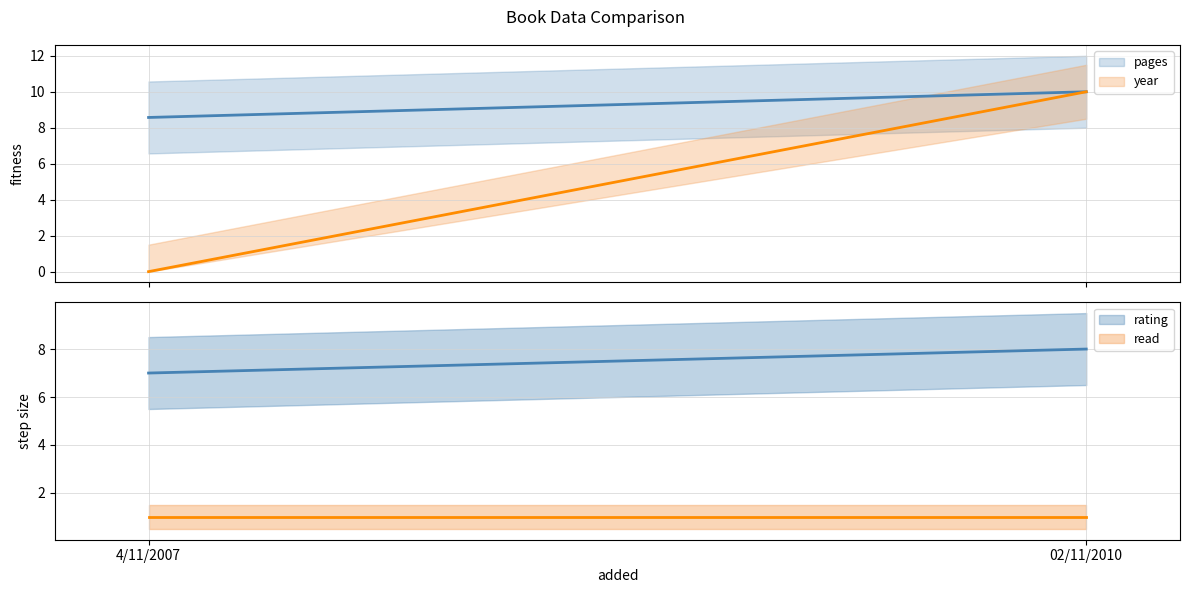

Rank the series by their maximum value, from lowest to highest.

read, rating, pages, year